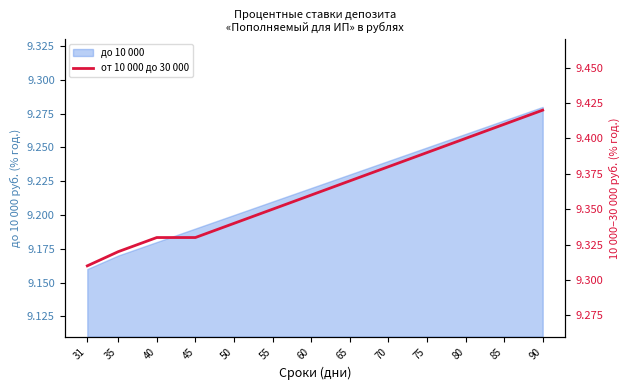

True or false: there are more than 1 points higher than both neighbors.

False